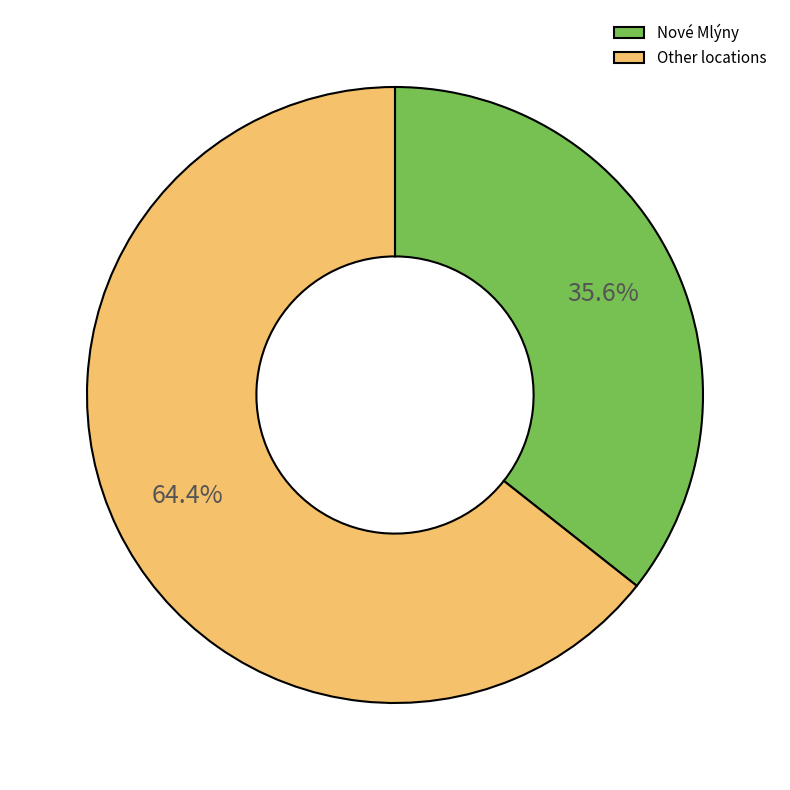

To the nearest percent, what is the average slice percentage?

50%